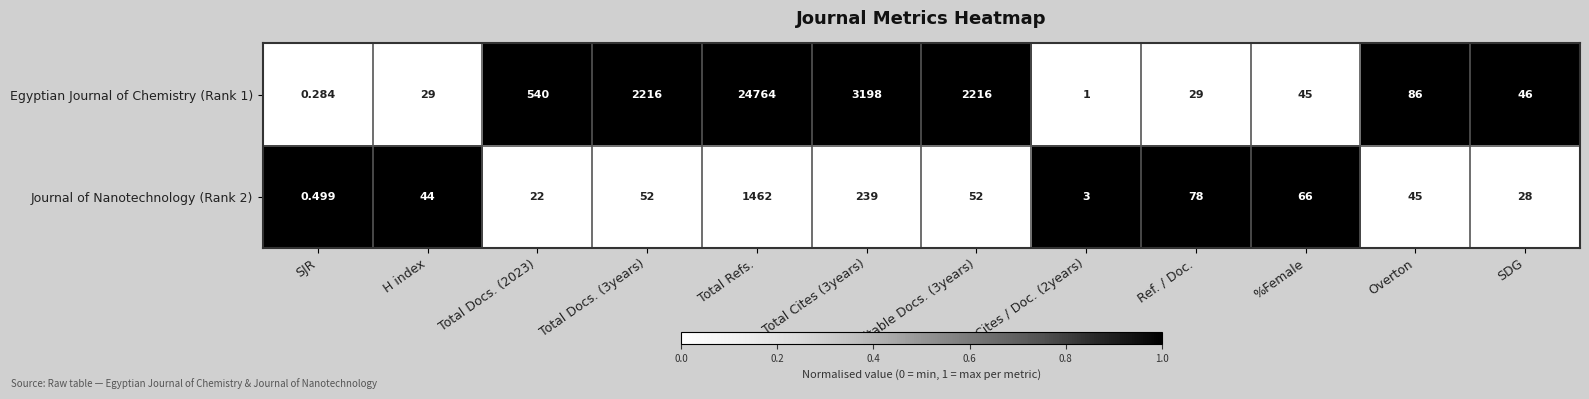

What is the difference between the highest and lowest values at H index?

15.0